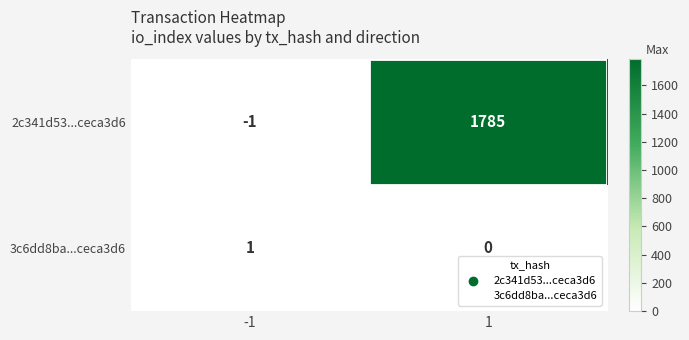

What is the total value across all series at 1?

1785